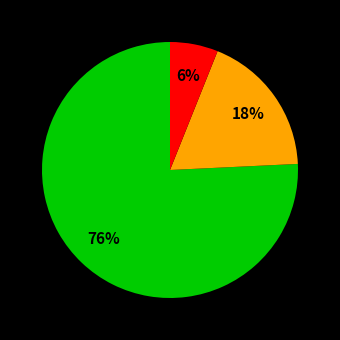

To the nearest percent, what is the difference between the largest and smallest slice percentages?

70%